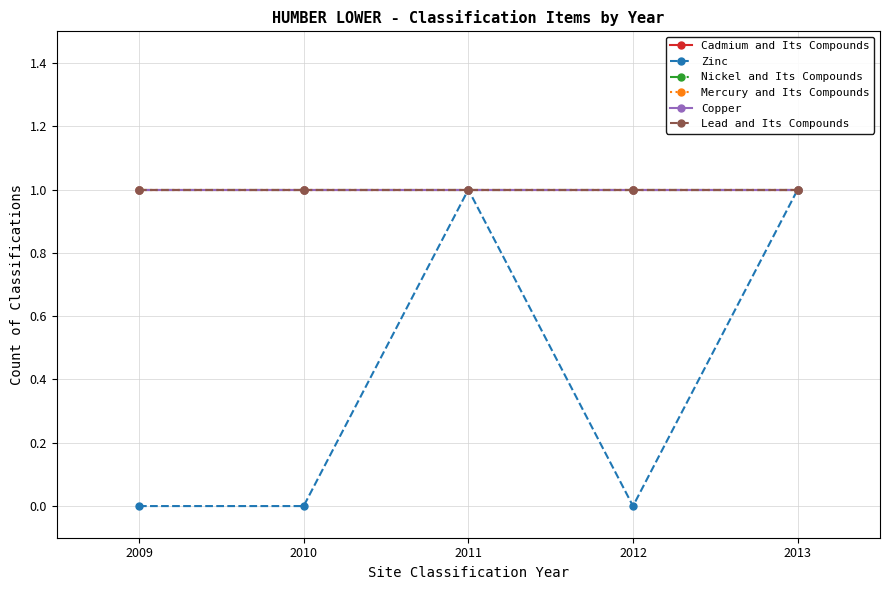

Which series has the largest range (max minus min)?

Zinc